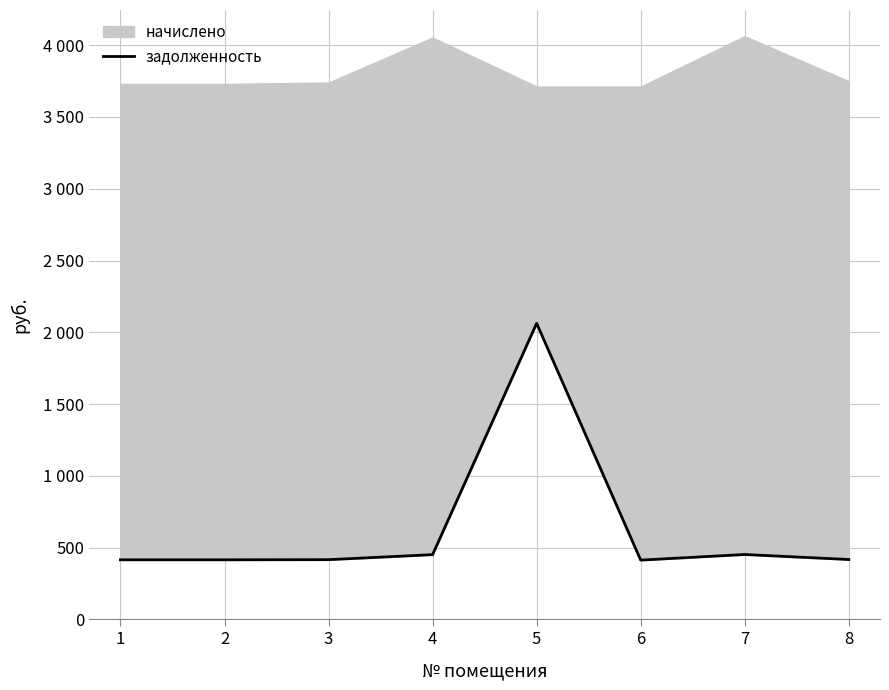

Which label corresponds to the smallest value in the chart?

6